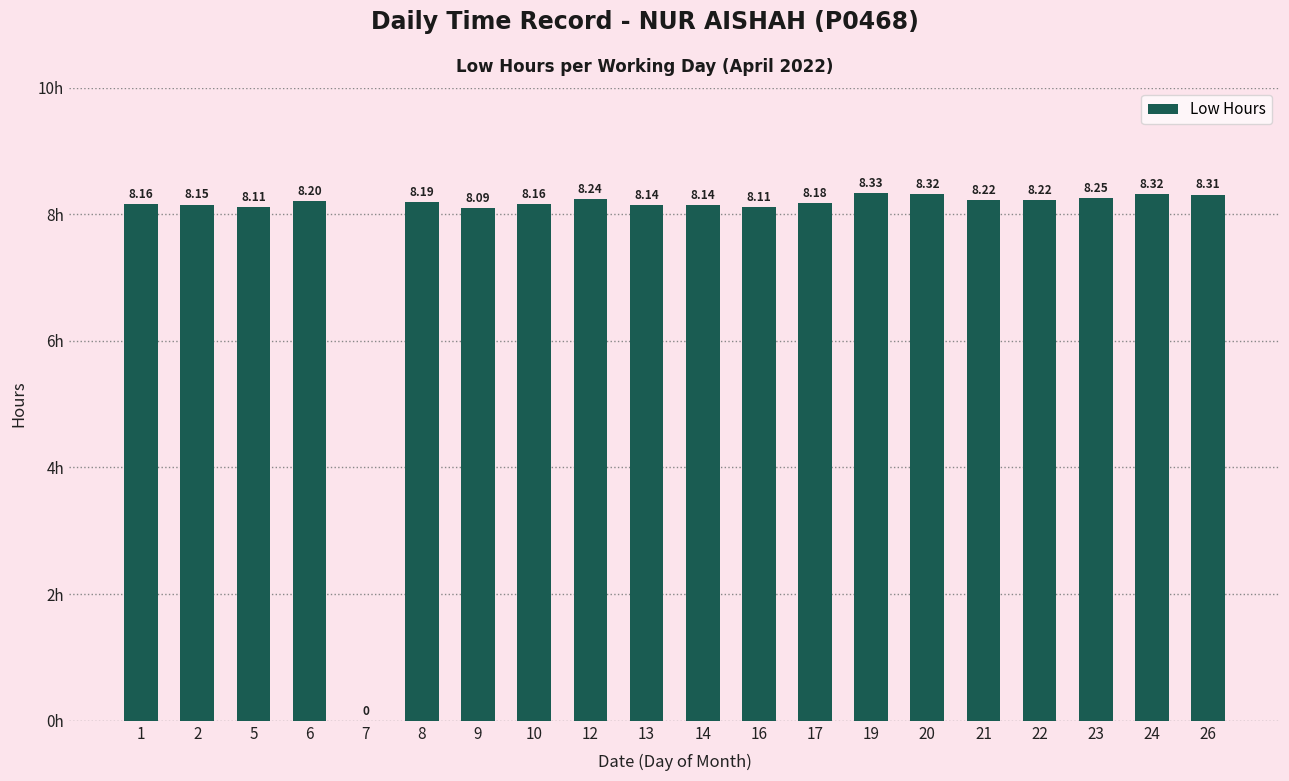

What is the sum of the values at 5 and 1?

16.3